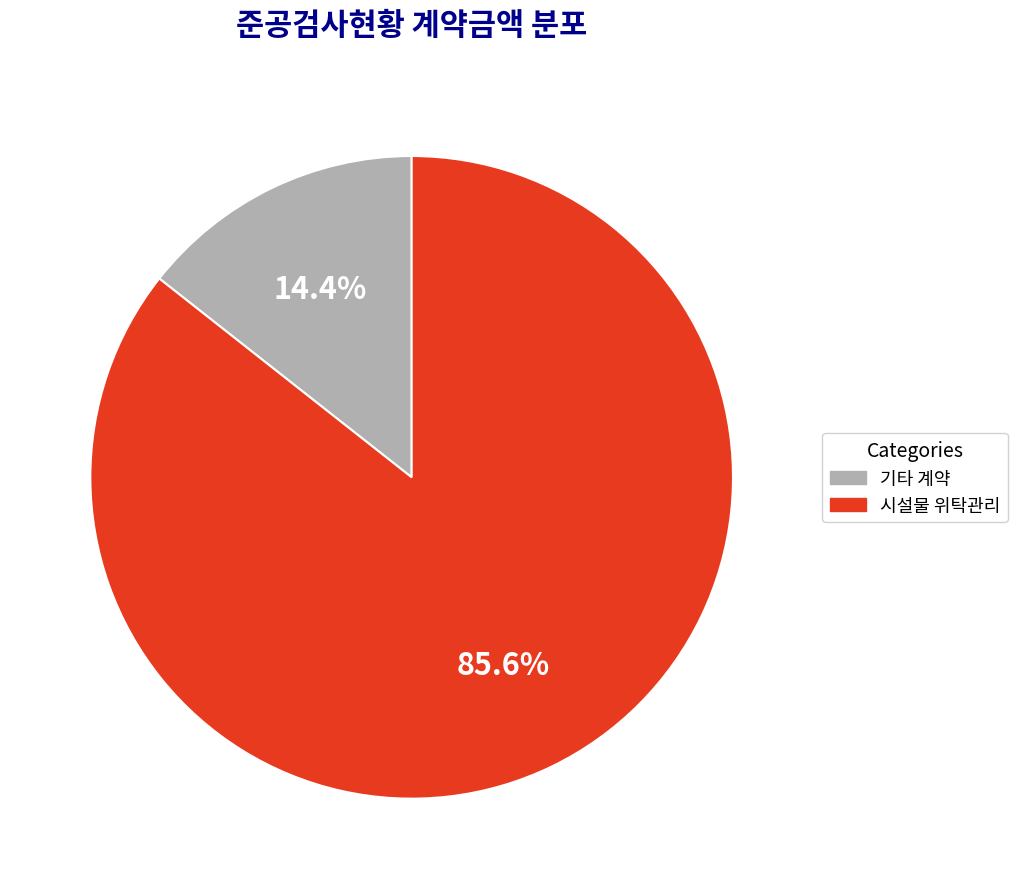

To the nearest percent, what is the difference between the largest and smallest slice percentages?

71%